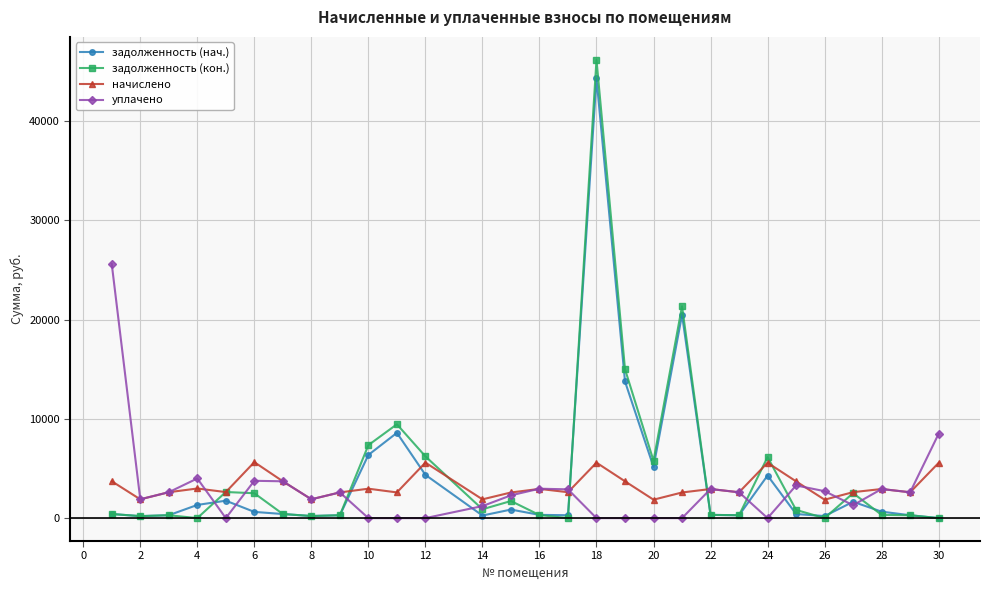

How many lines are shown in the chart?

4